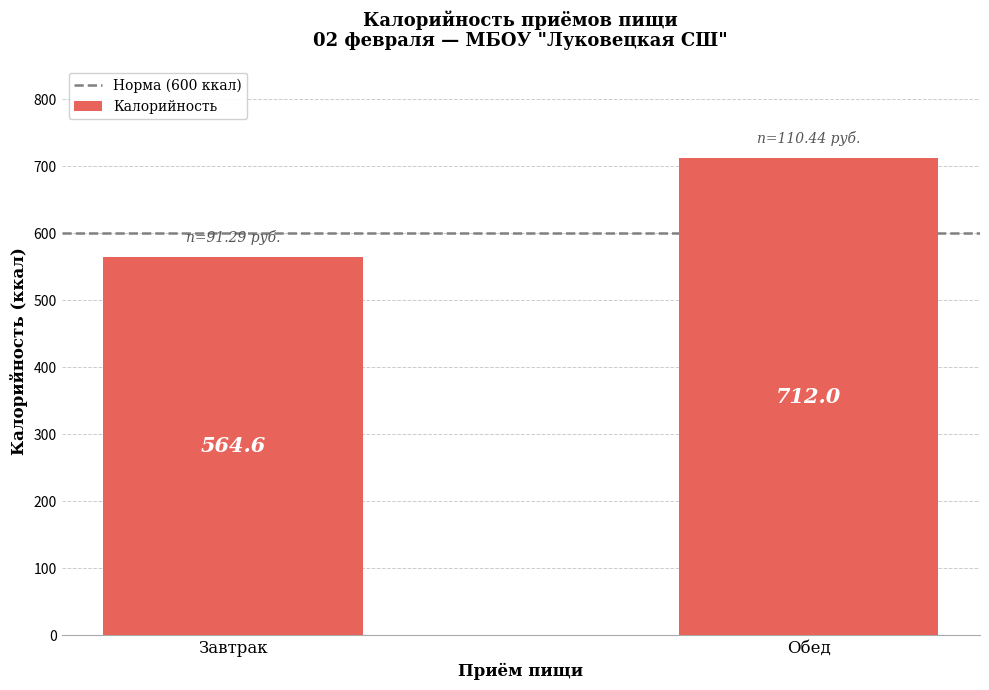

True or false: the data shows 937.2 at Завтрак.

False